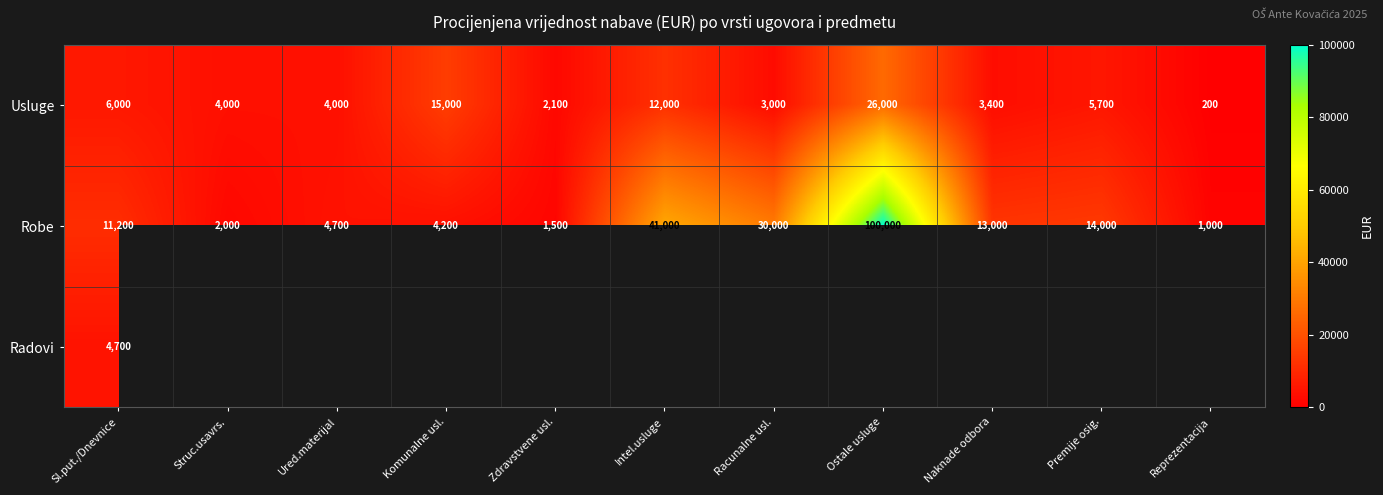

What is the greatest value displayed?

100000.0